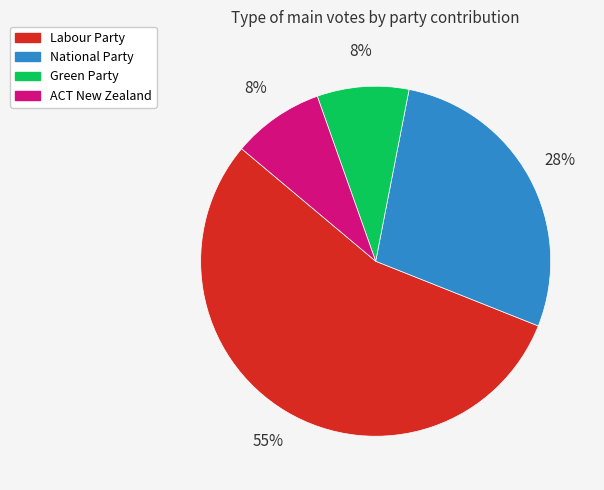

The ACT New Zealand slice represents 8% of the pie. True or false?

True